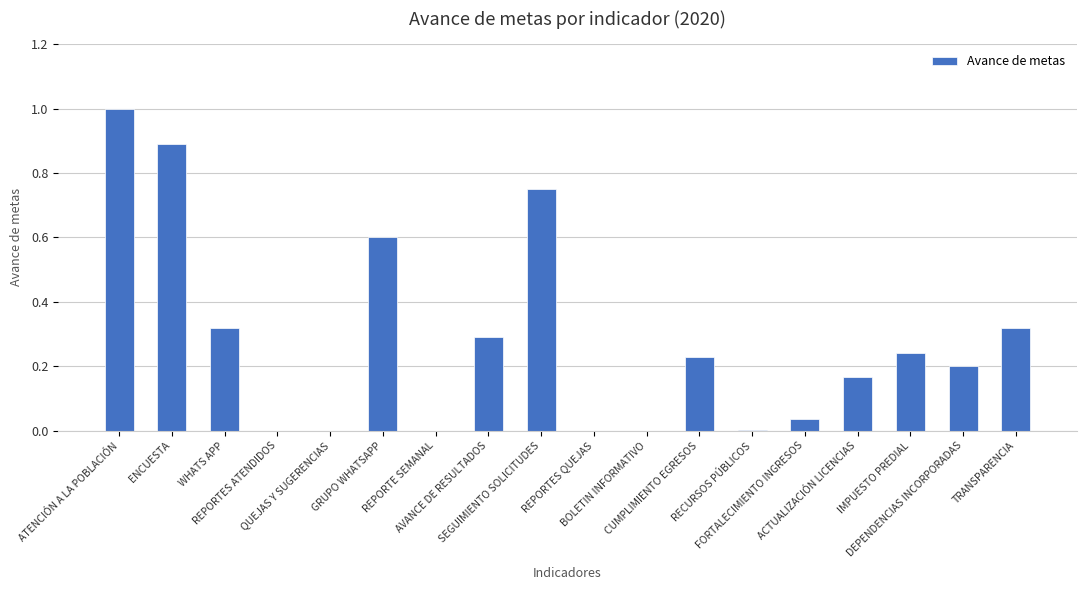

What is the difference between the values at FORTALECIMIENTO INGRESOS and GRUPO WHATSAPP?

0.6